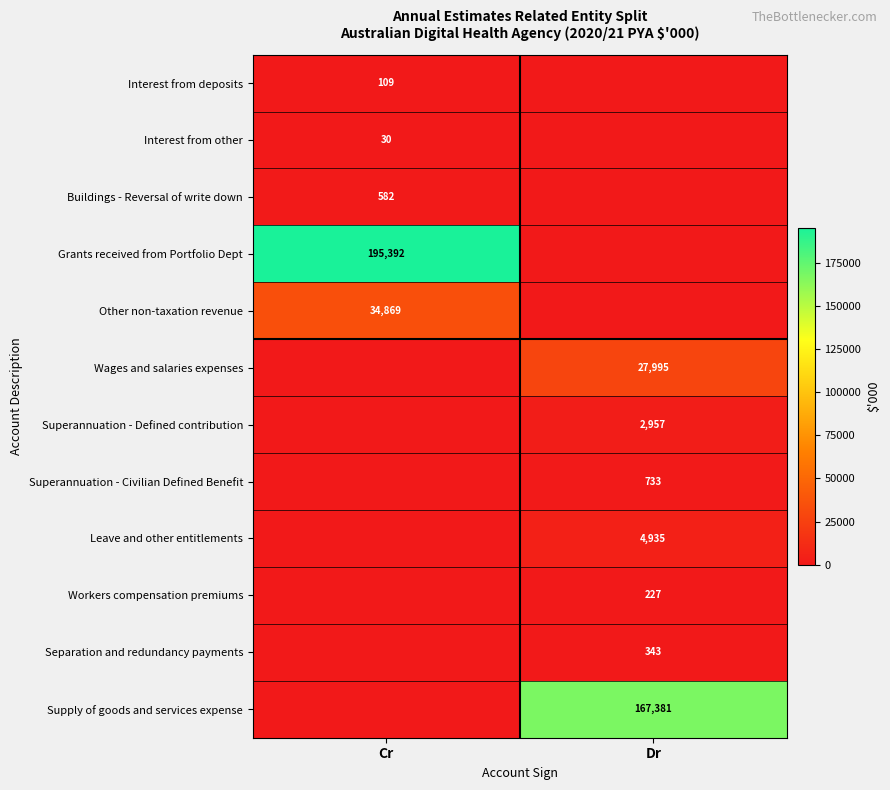

Between Dr and Cr, which is larger?

Cr